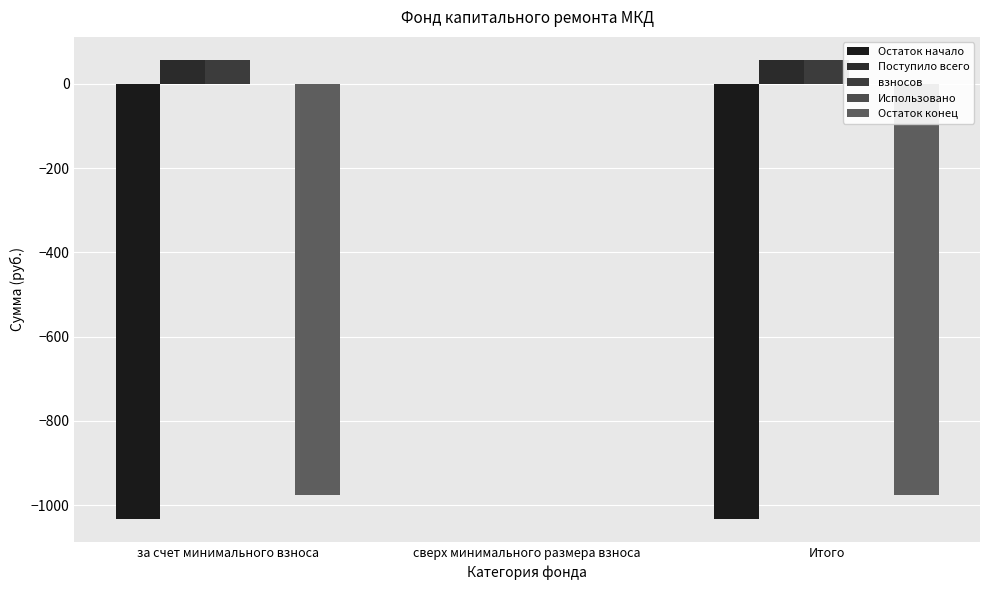

What position from the left is сверх минимального размера взноса?

2